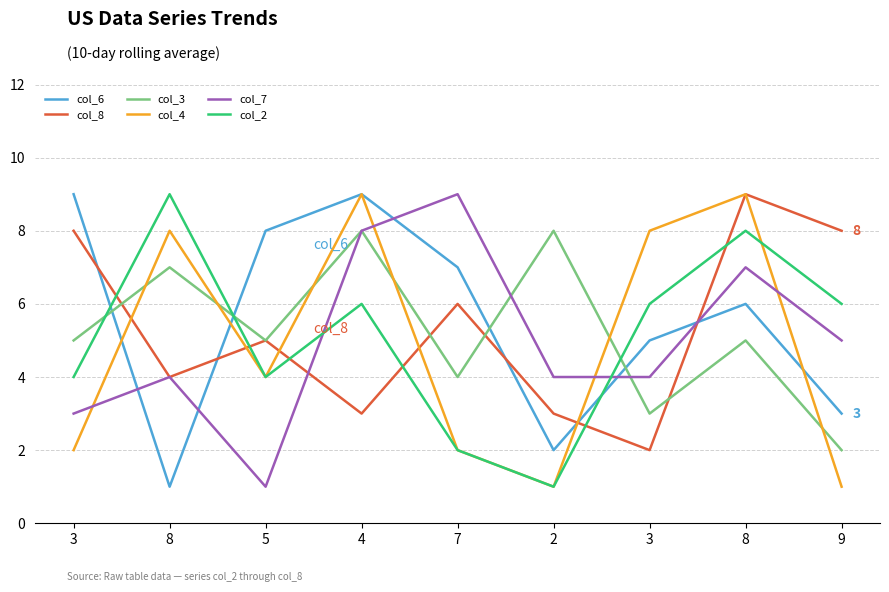

Reading right to left, transcribe all the data shown in this chart.

col_6: 9=3	8=6	3=5	2=2	7=7	4=9	5=8	8=1	3=9
col_8: 9=8	8=9	3=2	2=3	7=6	4=3	5=5	8=4	3=8
col_3: 9=2	8=5	3=3	2=8	7=4	4=8	5=5	8=7	3=5
col_4: 9=1	8=9	3=8	2=1	7=2	4=9	5=4	8=8	3=2
col_7: 9=5	8=7	3=4	2=4	7=9	4=8	5=1	8=4	3=3
col_2: 9=6	8=8	3=6	2=1	7=2	4=6	5=4	8=9	3=4